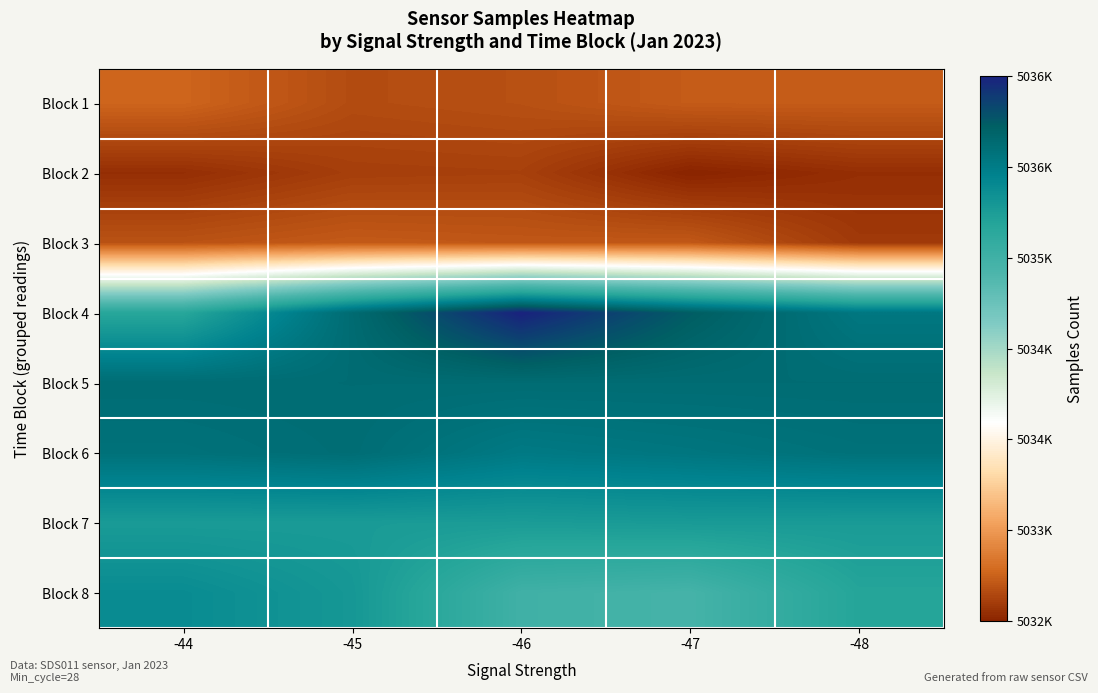

At which category is the sum across all series the highest?

-45